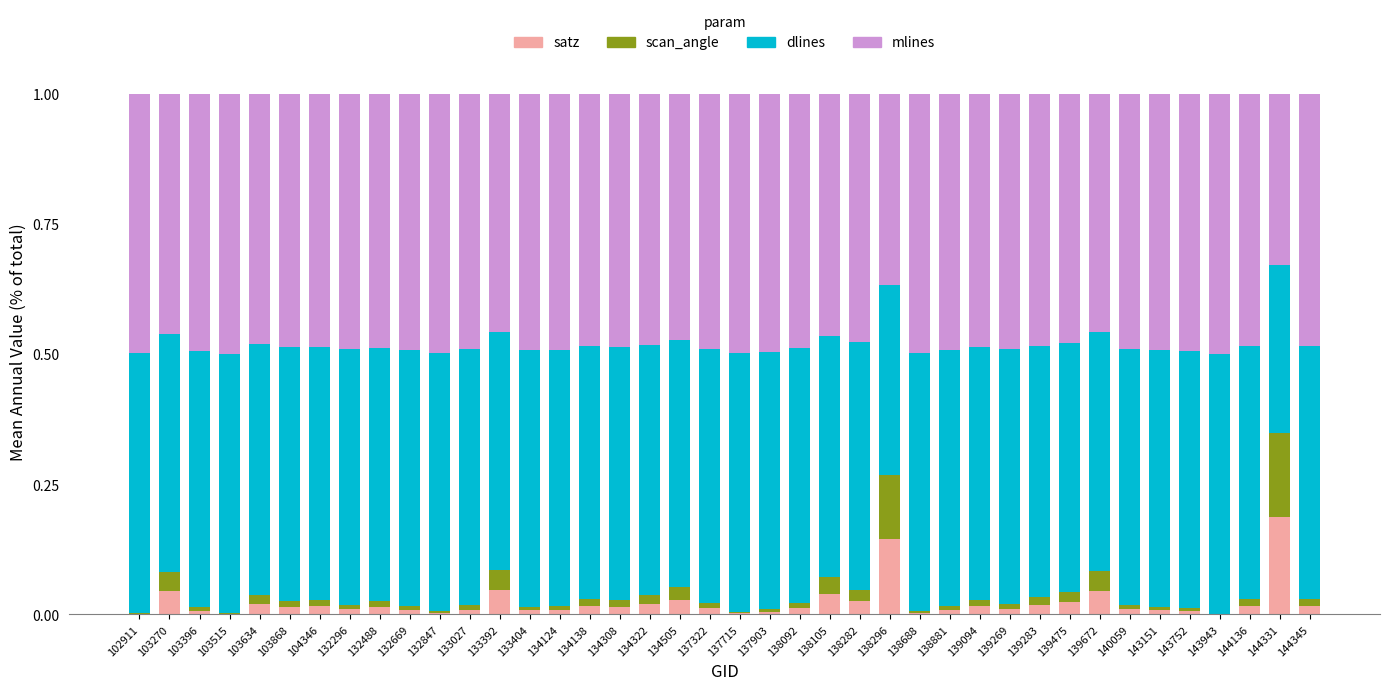

What is the total value across all series at 144331?

1.0